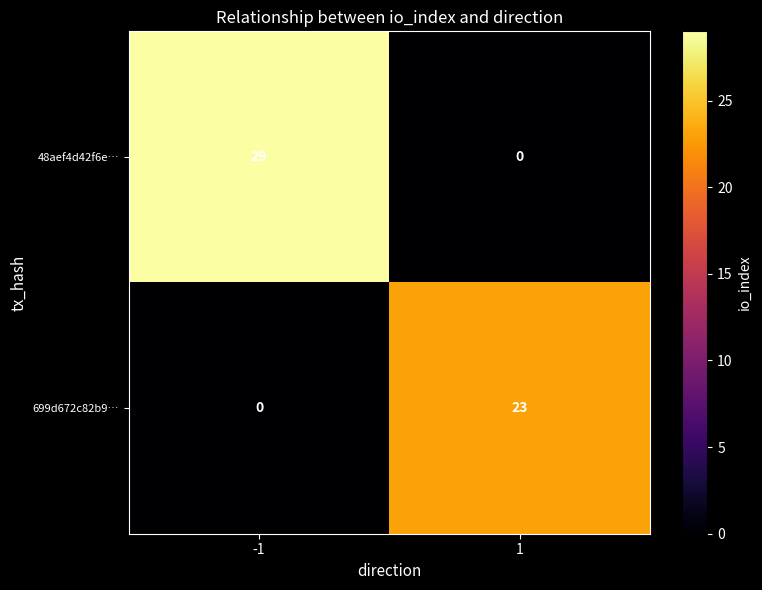

How many categories are shown in the chart?

2